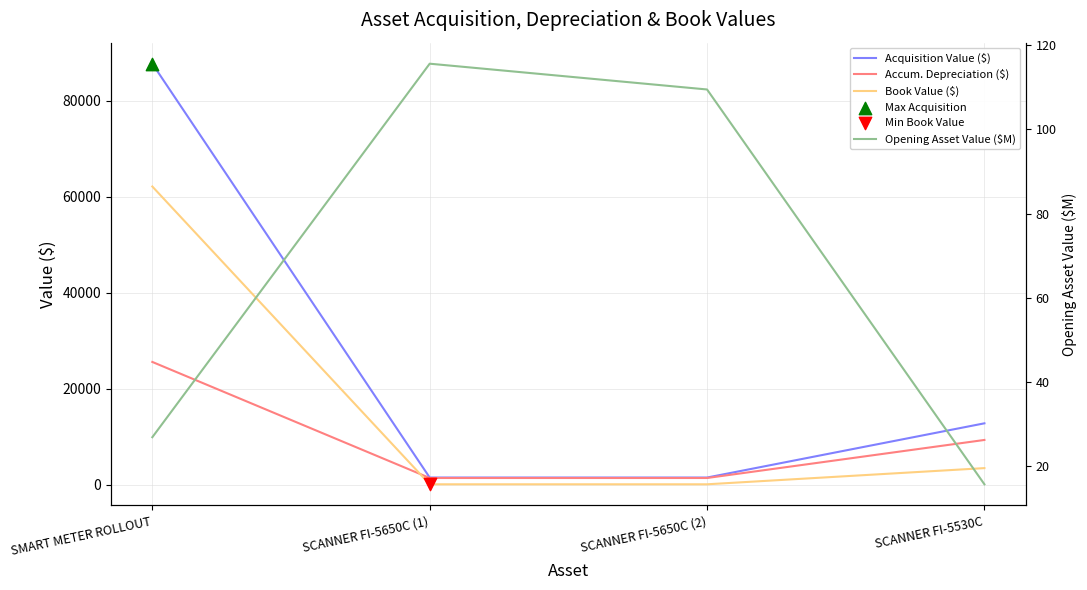

What are all the series names shown in the legend?

Acquisition Value ($), Accum. Depreciation ($), Book Value ($), Opening Asset Value ($M)